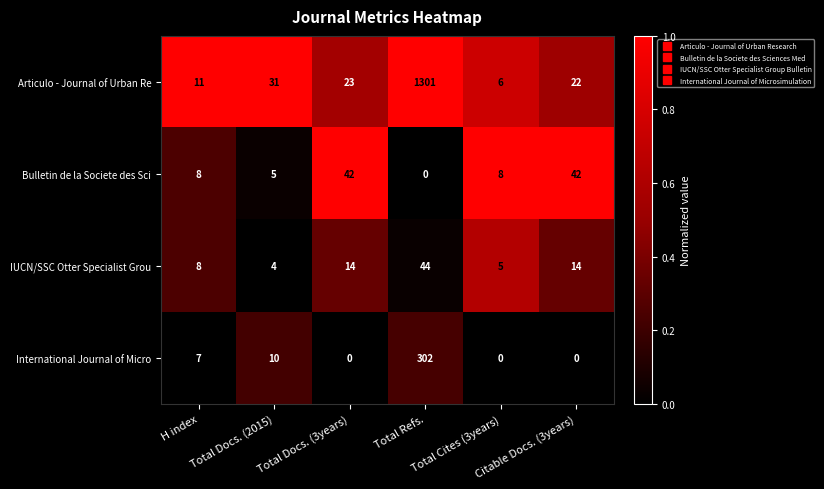

Which series has the widest spread of values?

Articulo - Journal of Urban Re